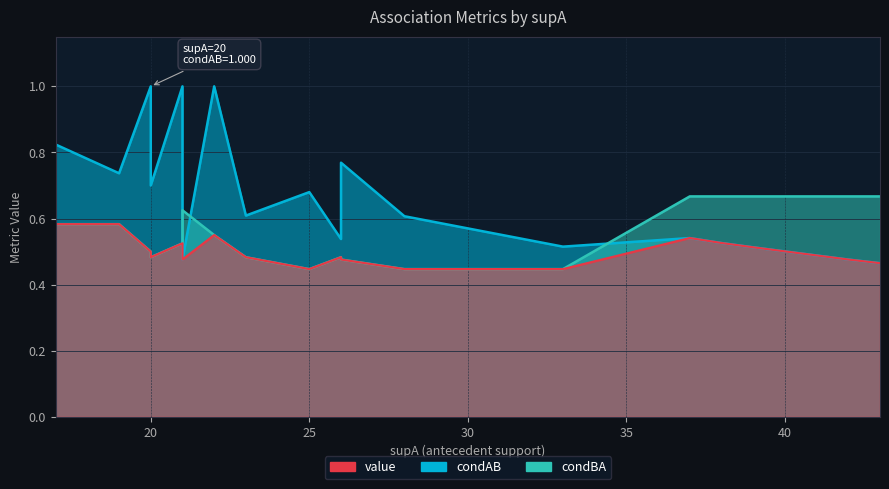

What is the sum of the condBA values at 4 and 1?

1.2